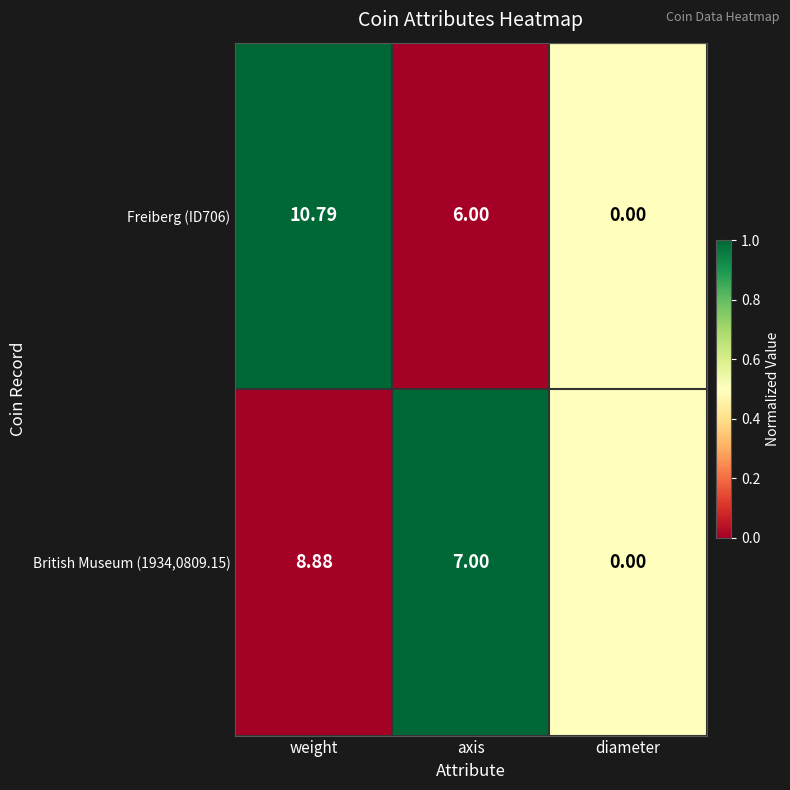

At which label is British Museum (1934,0809.15) closest to 4?

axis